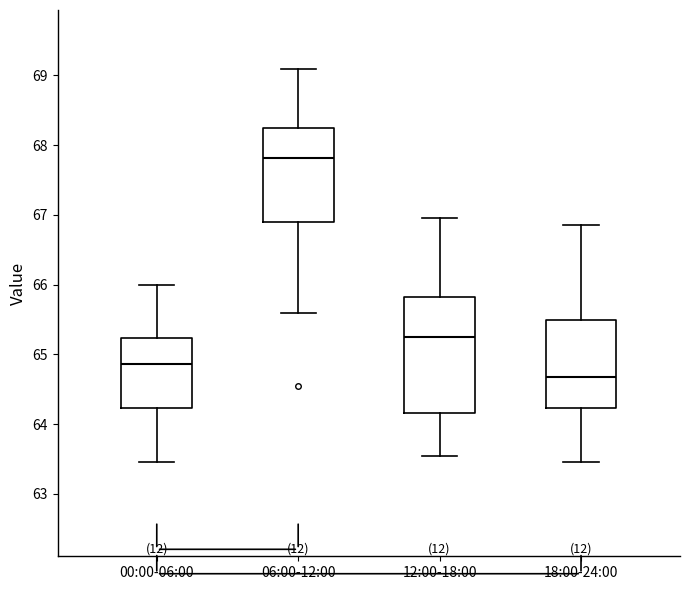

Reading left to right, transcribe this box plot: for each box, give where its median line is, the range the box spans, and where its two whiskers end, as read against the y-axis. The values are not printed on the chart, so give them approximately, as read against the axis.

00:00-06:00: median 64.9, box 64.2 to 65.2, whiskers 63.5 to 66.0
06:00-12:00: median 67.8, box 66.9 to 68.2, whiskers 65.6 to 69.1
12:00-18:00: median 65.2, box 64.2 to 65.8, whiskers 63.5 to 67.0
18:00-24:00: median 64.7, box 64.2 to 65.5, whiskers 63.5 to 66.9